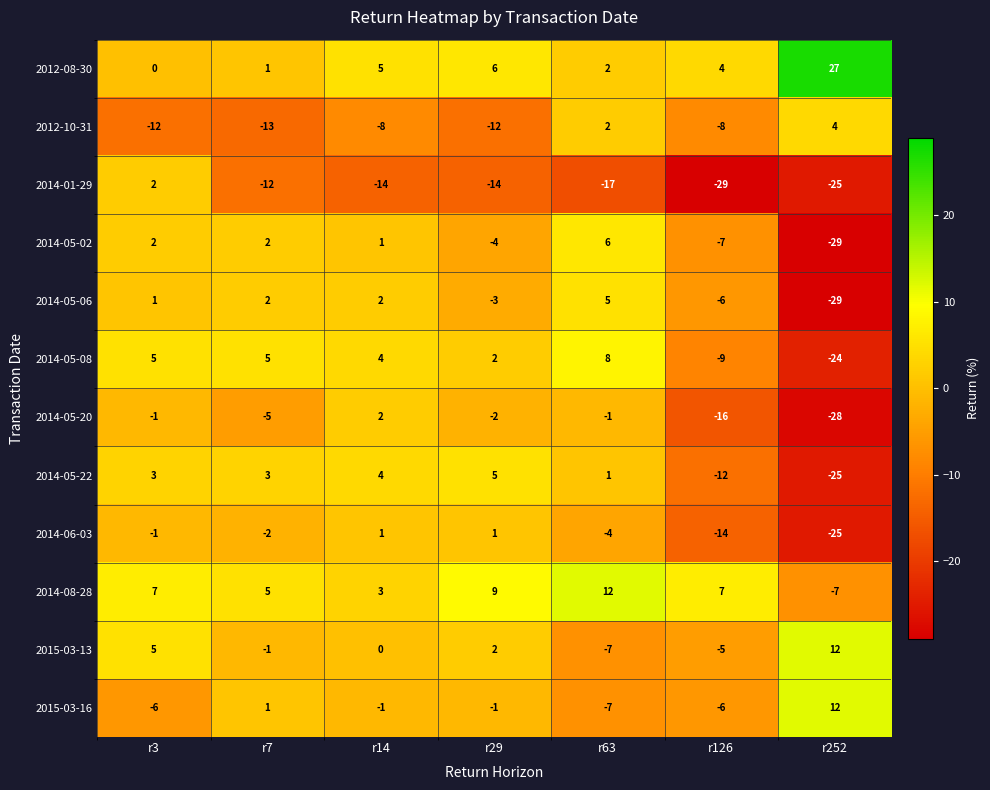

What is the difference between the highest and lowest values at r126?

36